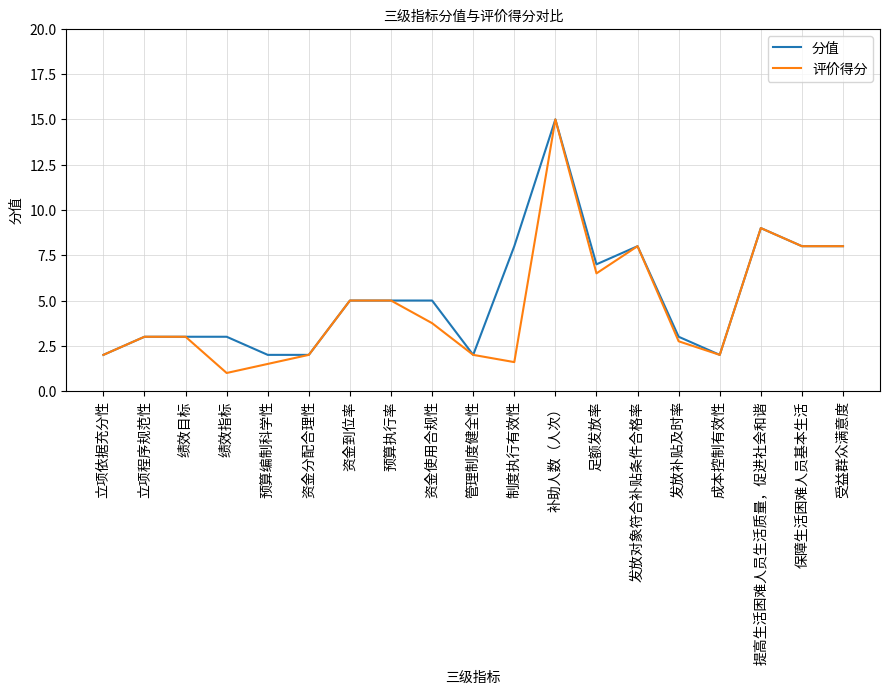

Is it true that 分值 equals 3.0 at 立项程序规范性?

True